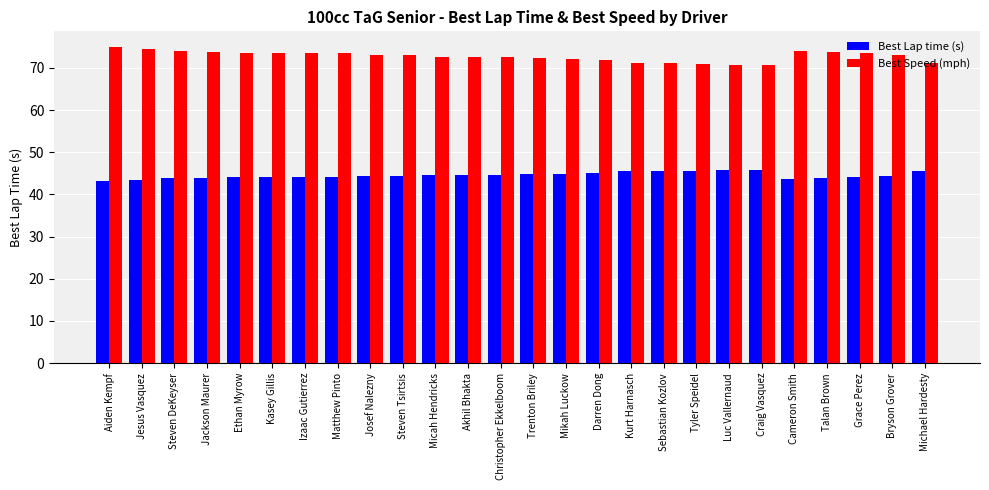

The Best Speed (mph) series shows 131.7 at Jackson Maurer. True or false?

False